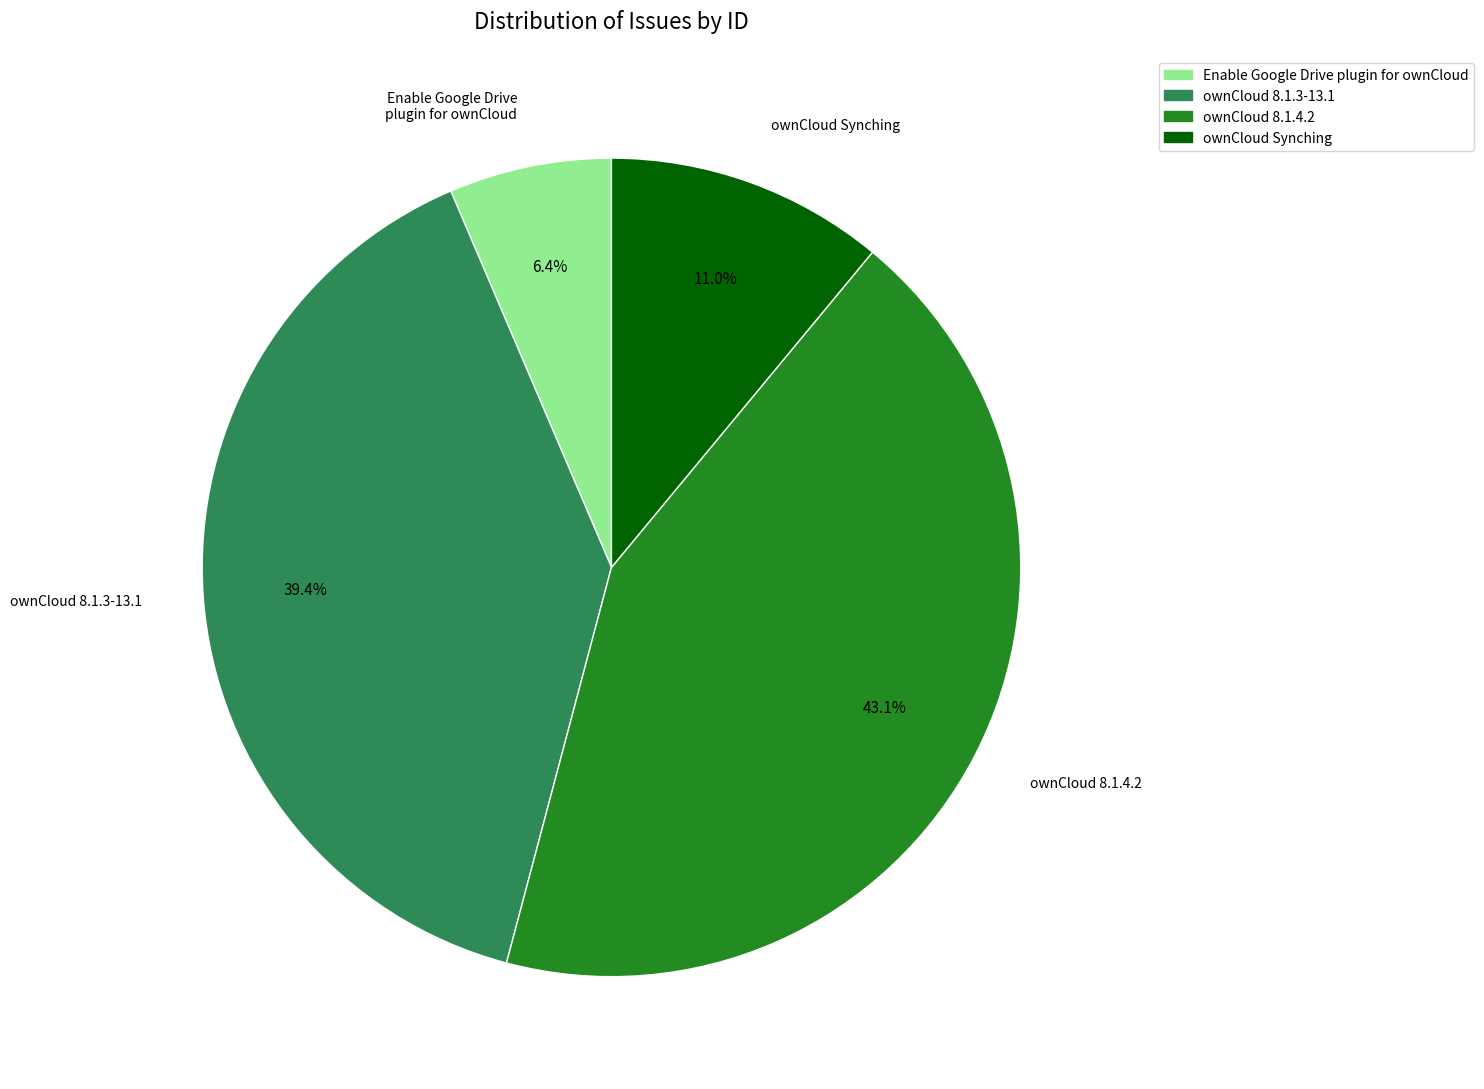

Which slice is the largest?

ownCloud 8.1.4.2